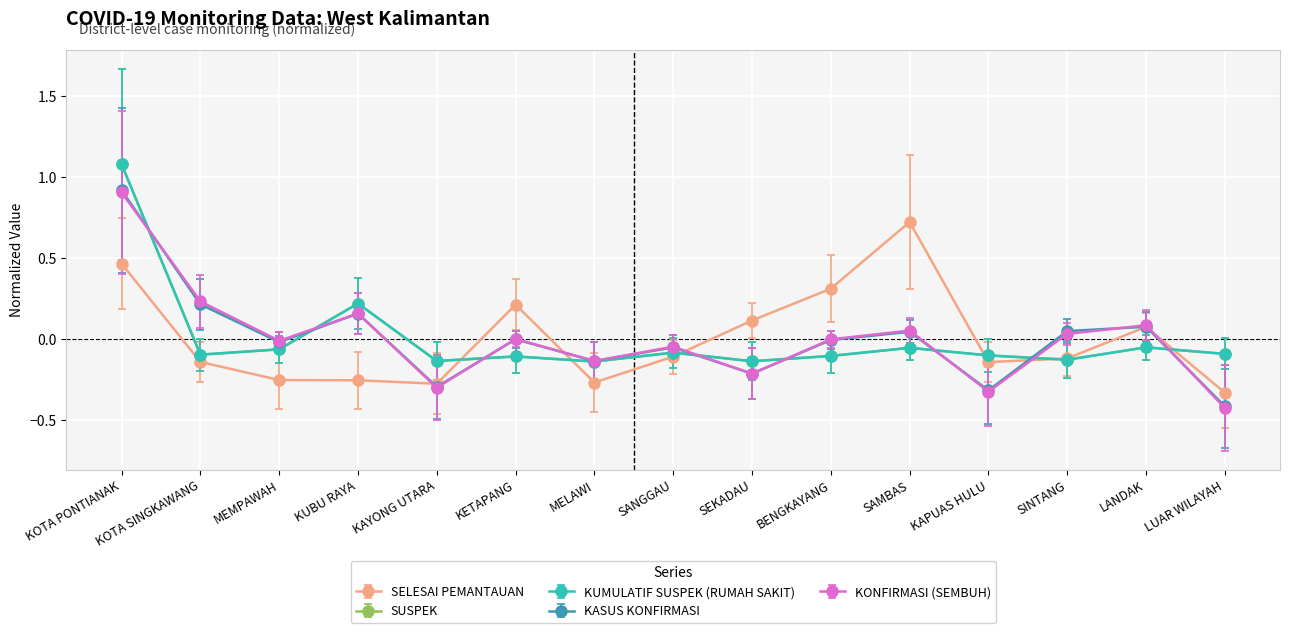

True or false: KASUS KONFIRMASI has a value of -0.4 at KAPUAS HULU.

False